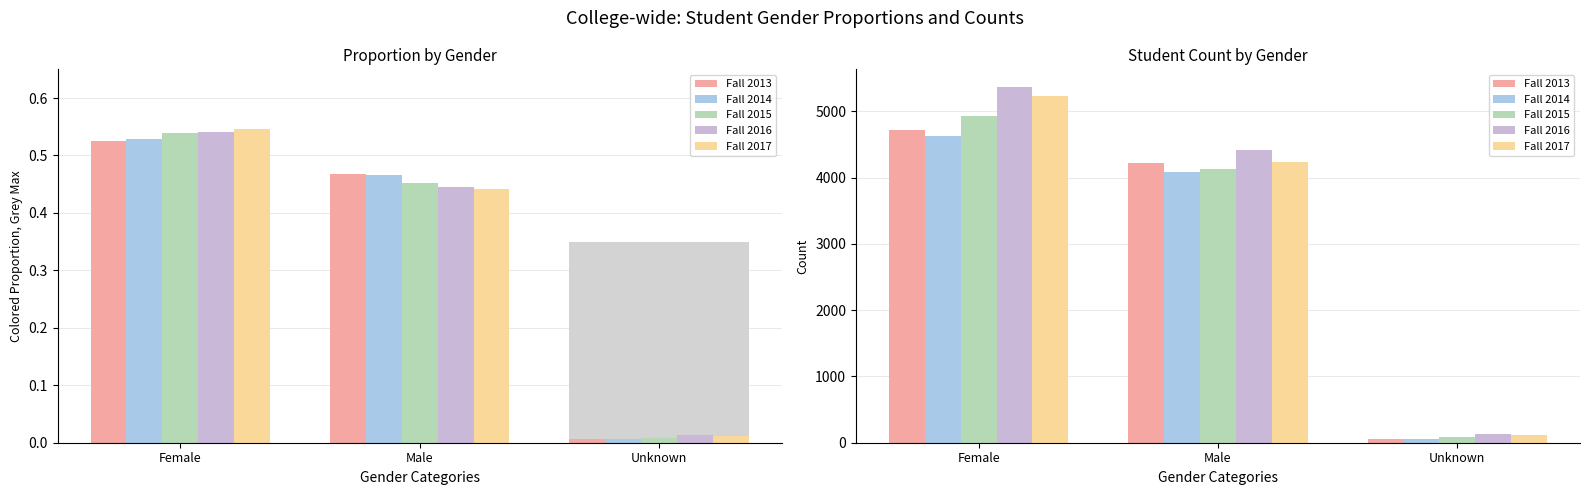

Between Unknown and Female, which is larger?

Female